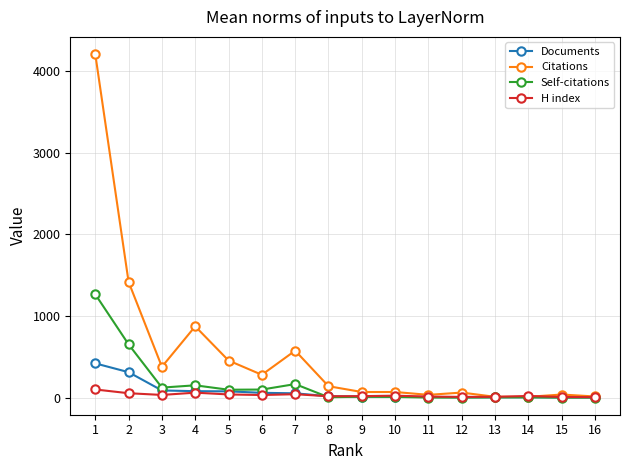

At which category is the sum across all series the highest?

1